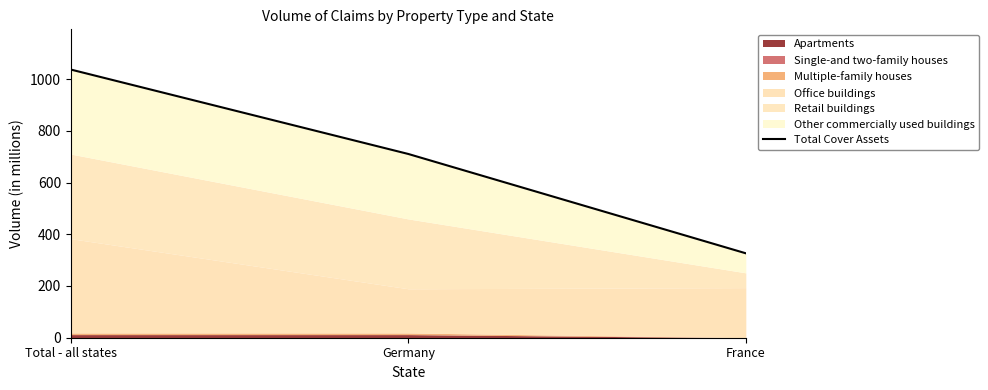

What is the label of the 2nd point from the right?

Germany